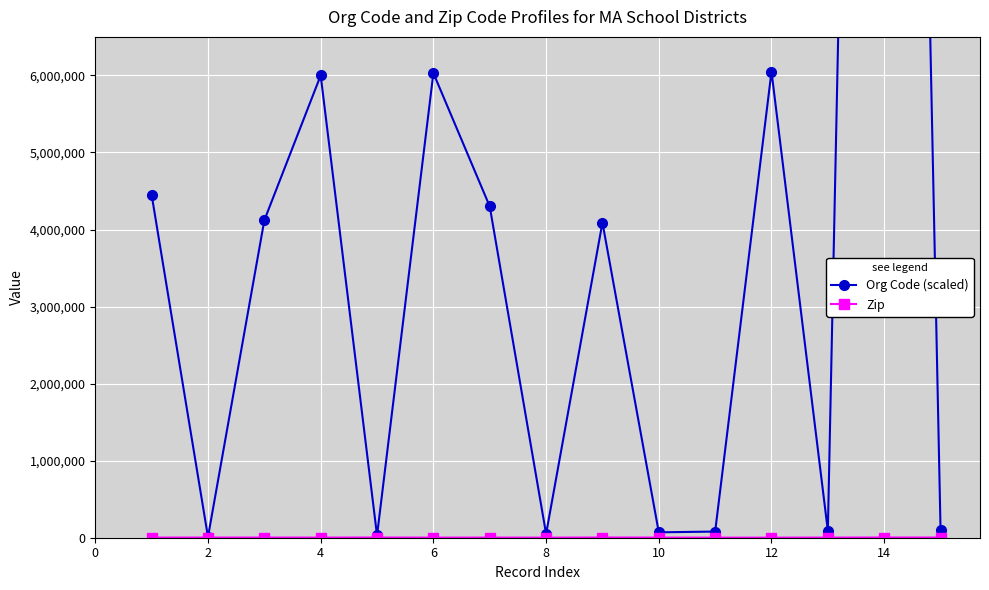

Which series has the widest spread of values?

Org Code (scaled)